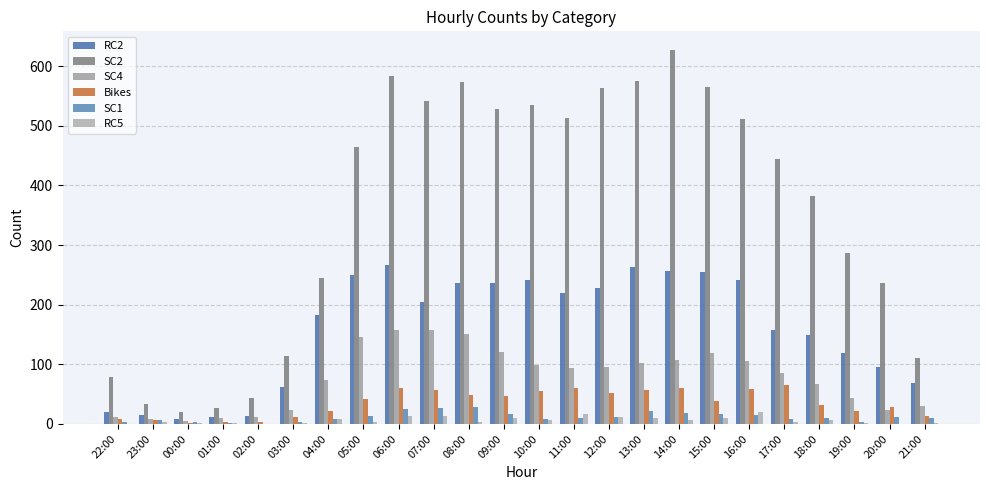

Reading left to right, transcribe all the data shown in this chart.

RC2: 20	15	8	11	14	62	182	249	266	205	237	236	242	220	228	263	257	254	241	158	149	119	96	68
SC2: 78	34	20	26	43	114	245	465	584	542	574	528	534	513	564	575	627	565	511	445	383	286	237	111
SC4: 12	9	5	10	11	24	74	145	158	158	151	120	99	93	95	102	108	119	106	85	67	43	23	30
Bikes: 9	6	1	4	3	12	21	42	61	57	48	47	55	61	52	57	60	38	58	66	32	21	29	14
SC1: 4	7	3	1	0	4	8	13	25	27	29	16	9	10	12	21	18	17	15	9	10	3	11	10
RC5: 0	3	1	1	0	1	9	3	14	14	3	10	7	16	11	10	6	10	20	4	6	1	0	2